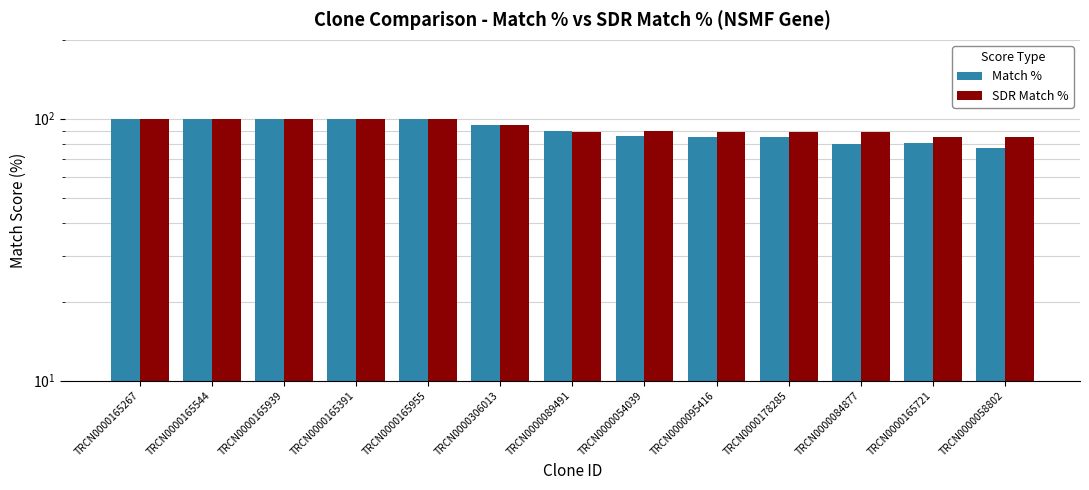

Between TRCN0000165544 and TRCN0000054039, which series saw the biggest shift?

Match %